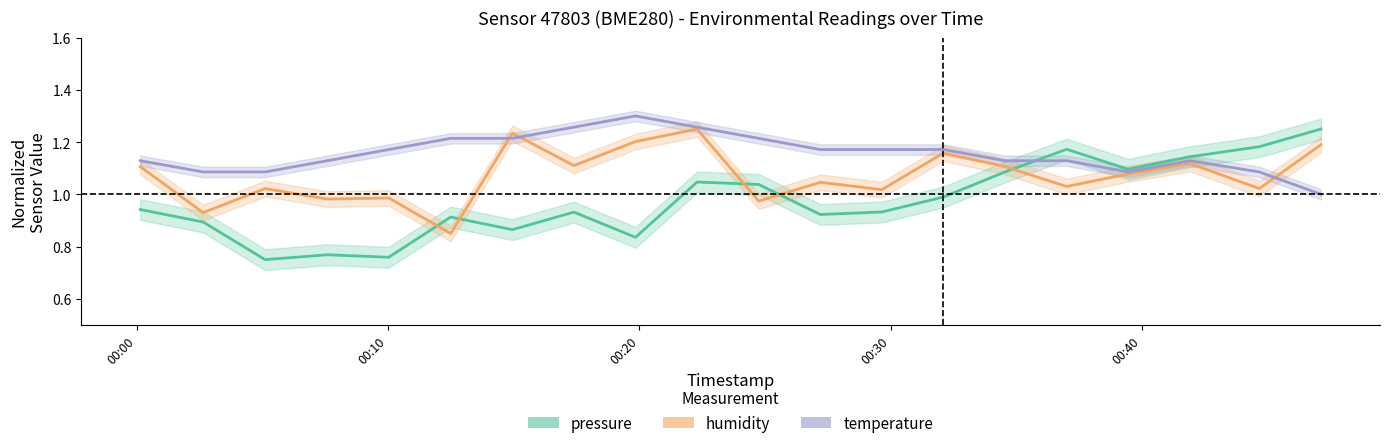

What is the difference between the maximum and minimum values in the temperature (mean) series?

0.3